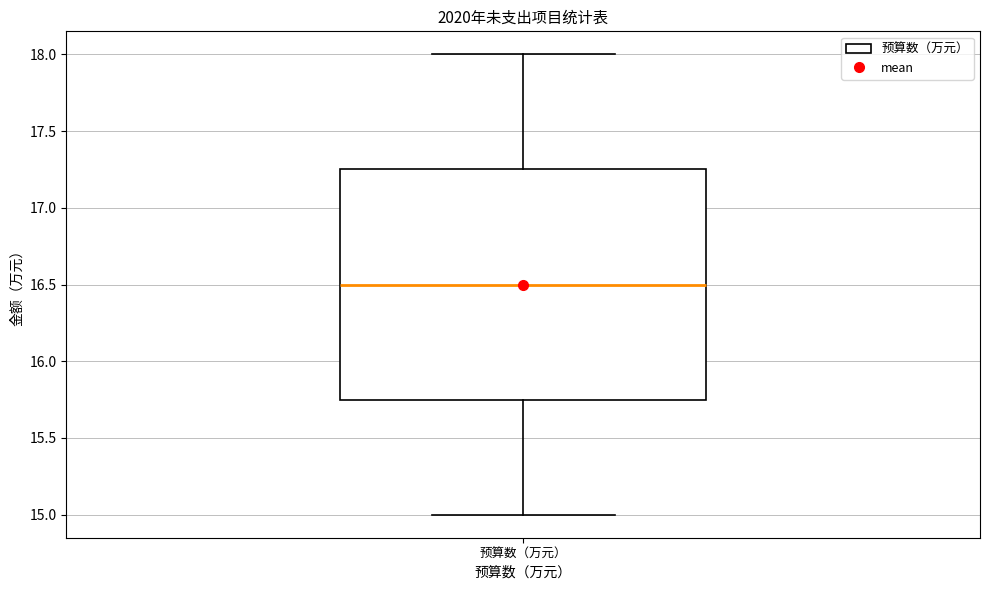

Read this box plot against the y-axis: the position of the median line, the range covered by the box, and the ends of both whiskers. The values are not printed on the chart, so give them approximately, as read against the axis.

median 16.50, box 15.75 to 17.25, whiskers 15.00 to 18.00